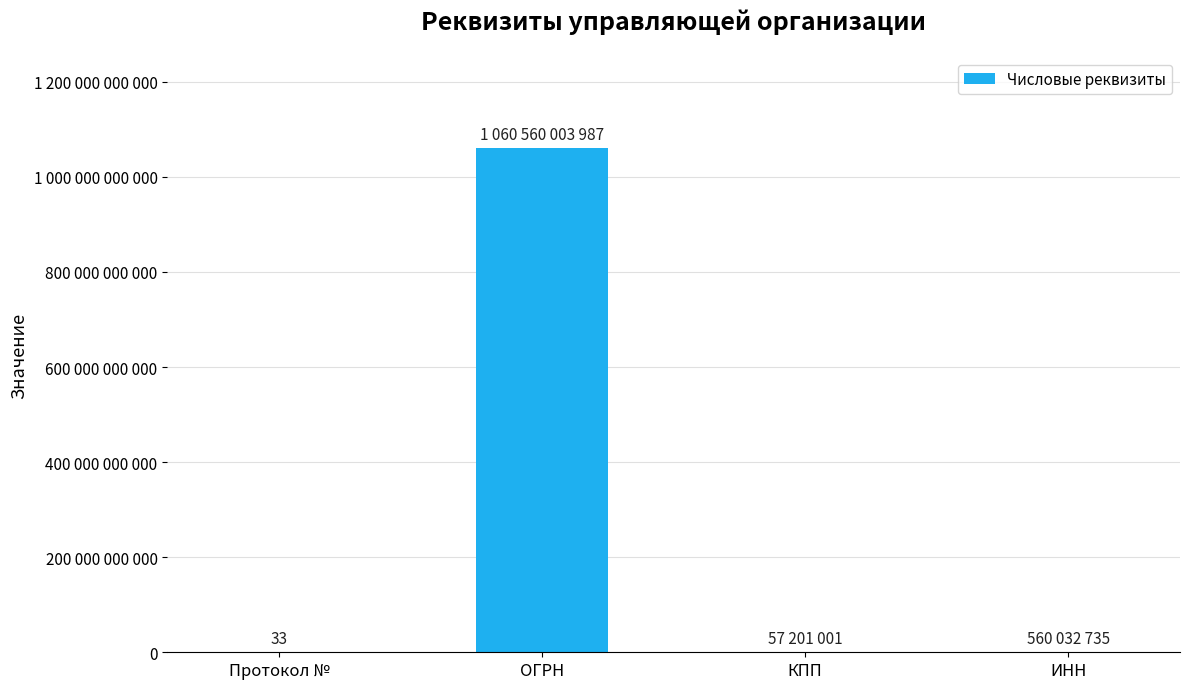

What is the greatest value displayed?

1060560003987